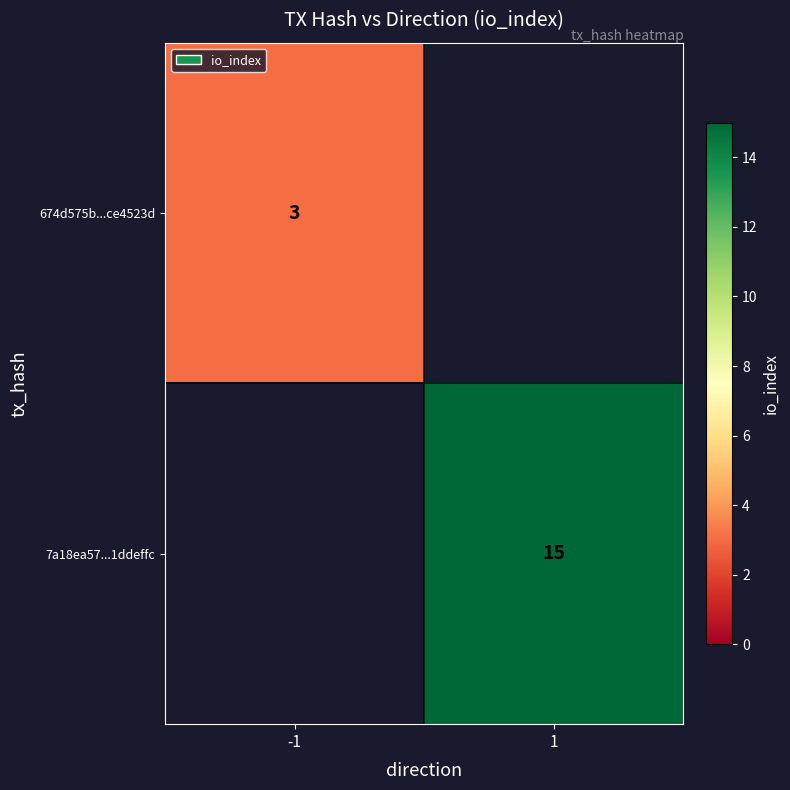

Which has a higher value, -1 or 1?

1